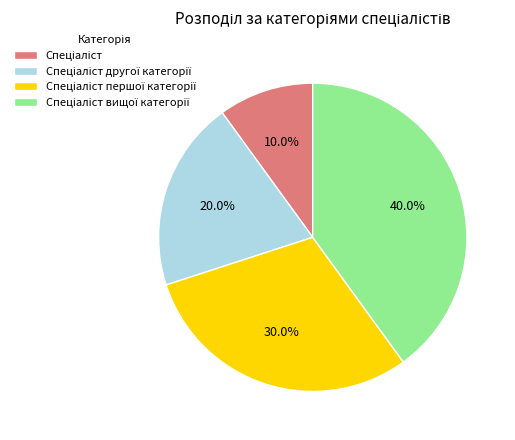

Is there any slice that represents more than half of the pie?

No